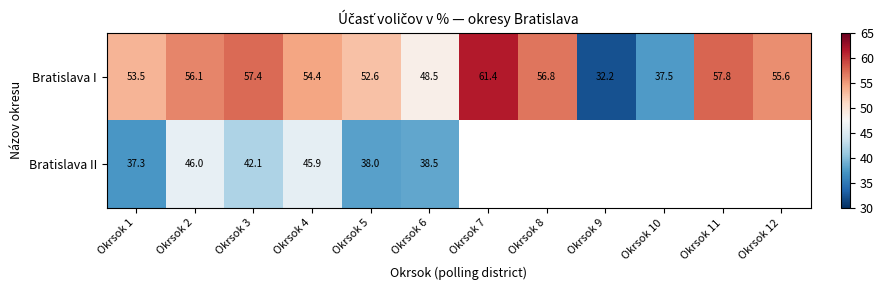

What is the smallest value displayed?

32.2